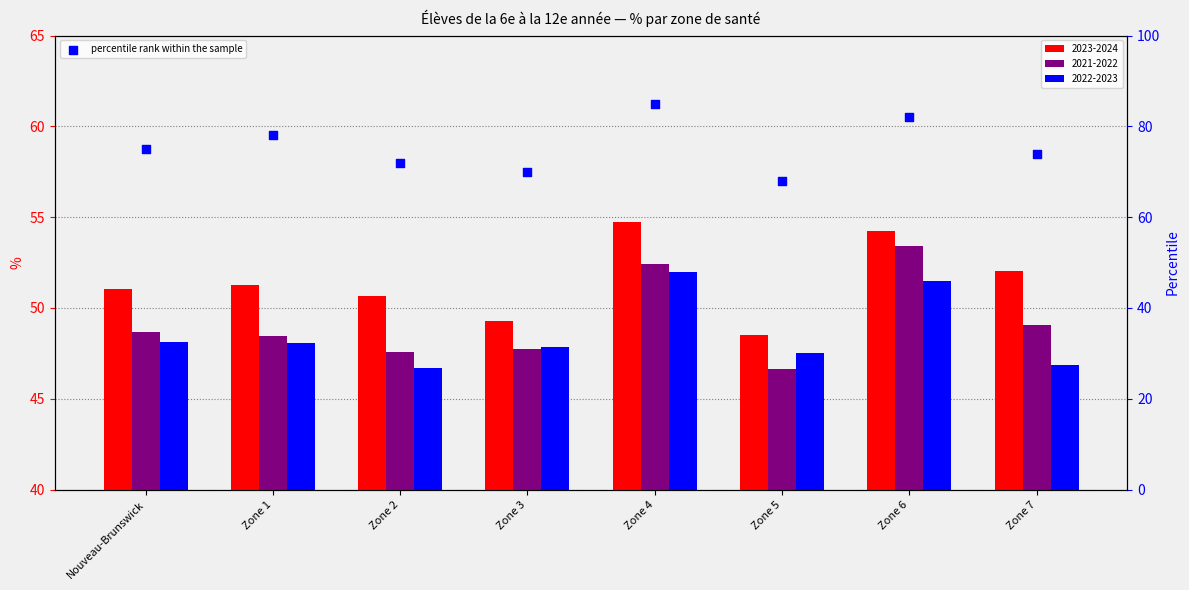

Between Zone 4 and Zone 6, which is larger?

Zone 4